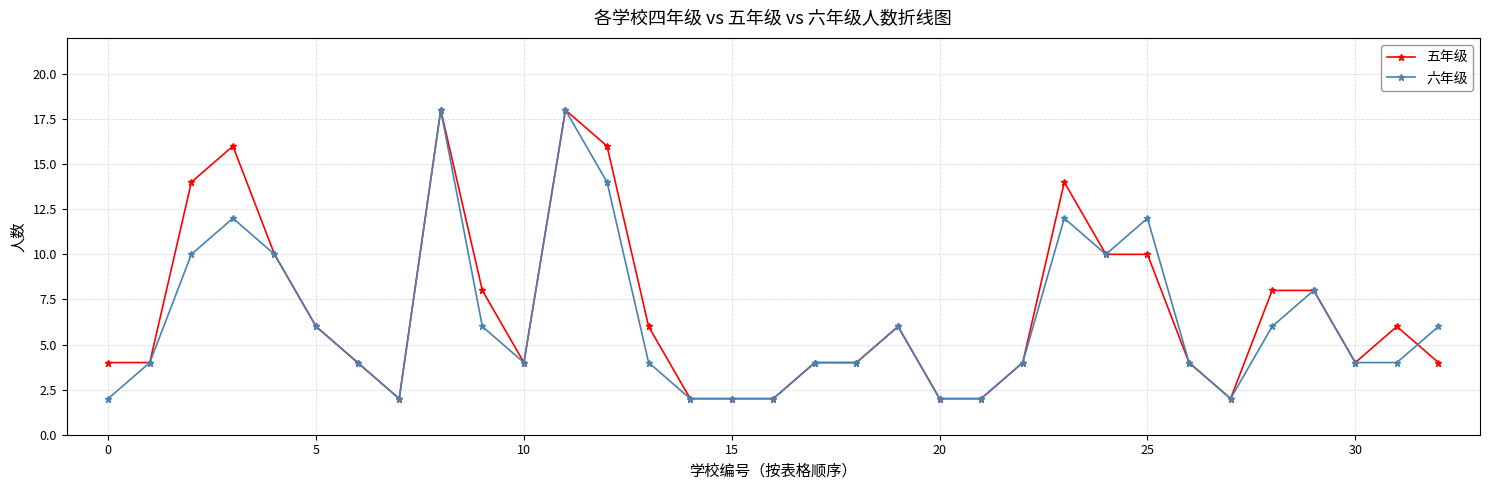

What is the maximum value for 六年级?

18